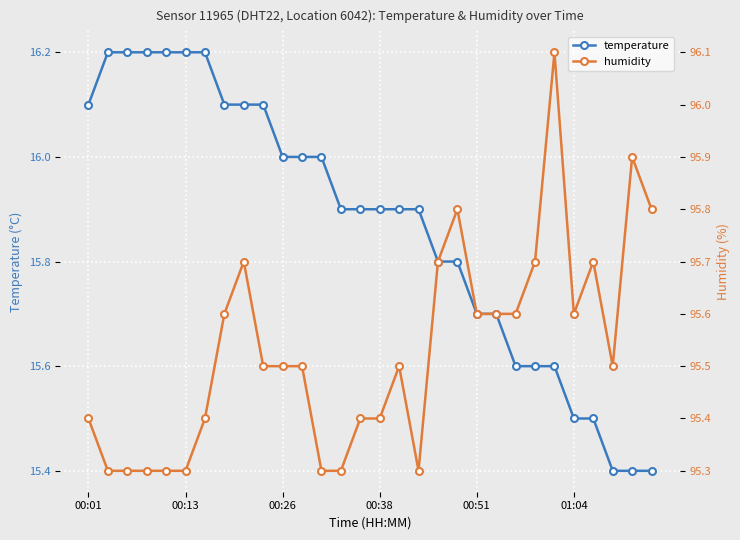

True or false: temperature has a value of 15.5 at 01:04.

True